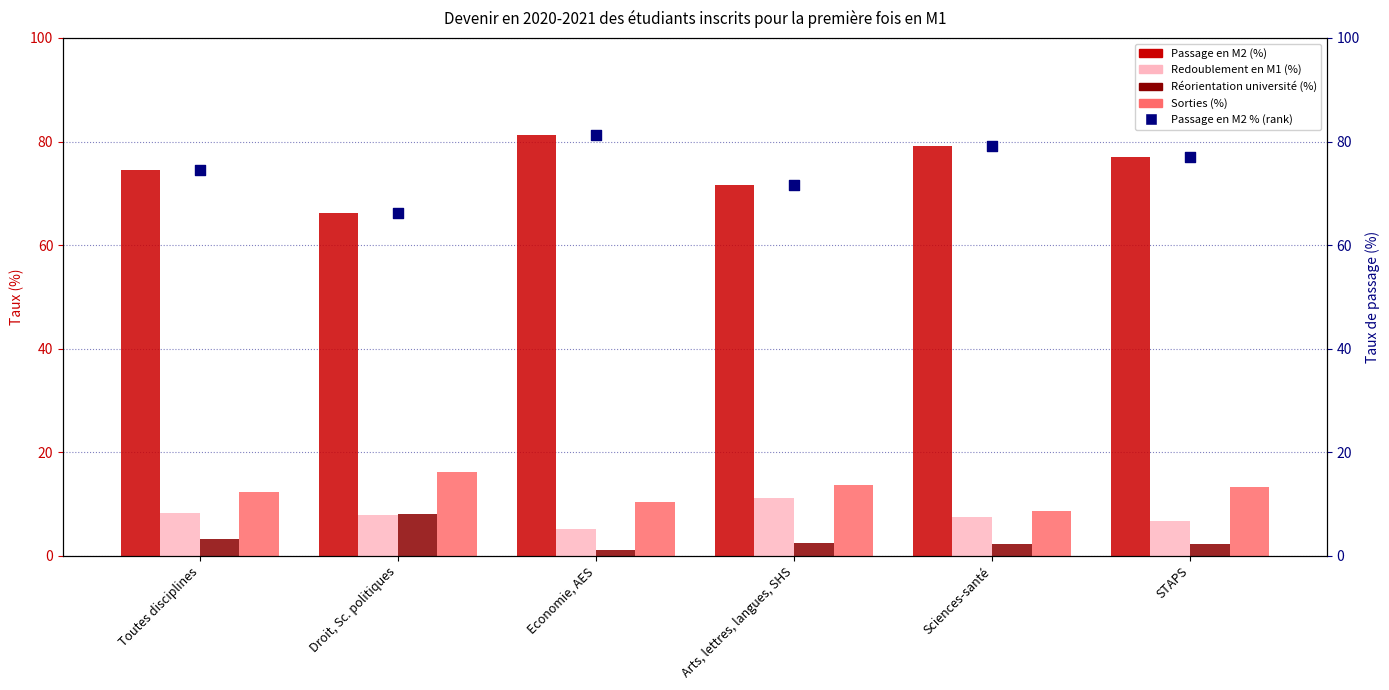

Which series reaches the maximum Y coordinate?

Passage en M2 (%)